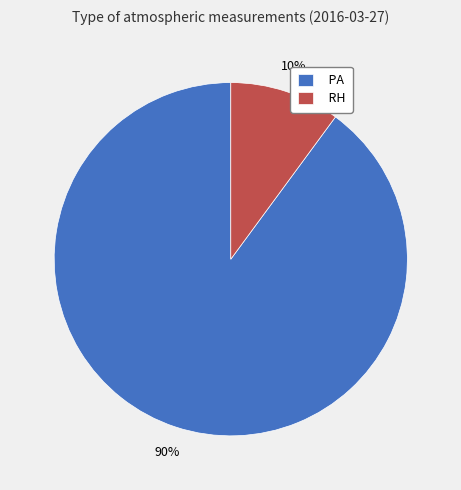

Do RH and PA together represent more than half of the pie?

Yes